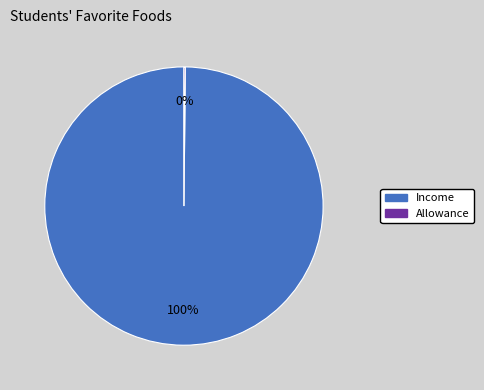

True or false: Income accounts for 100% of the total.

True